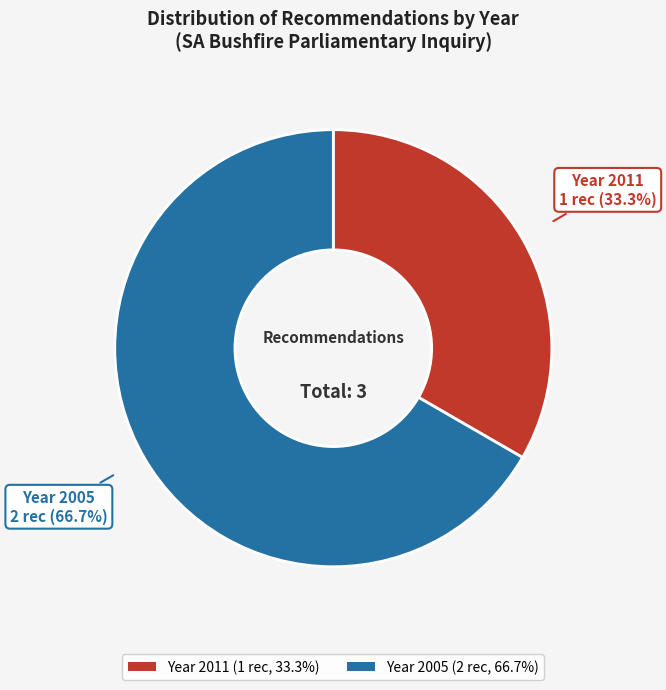

Does any single category account for the majority?

Yes